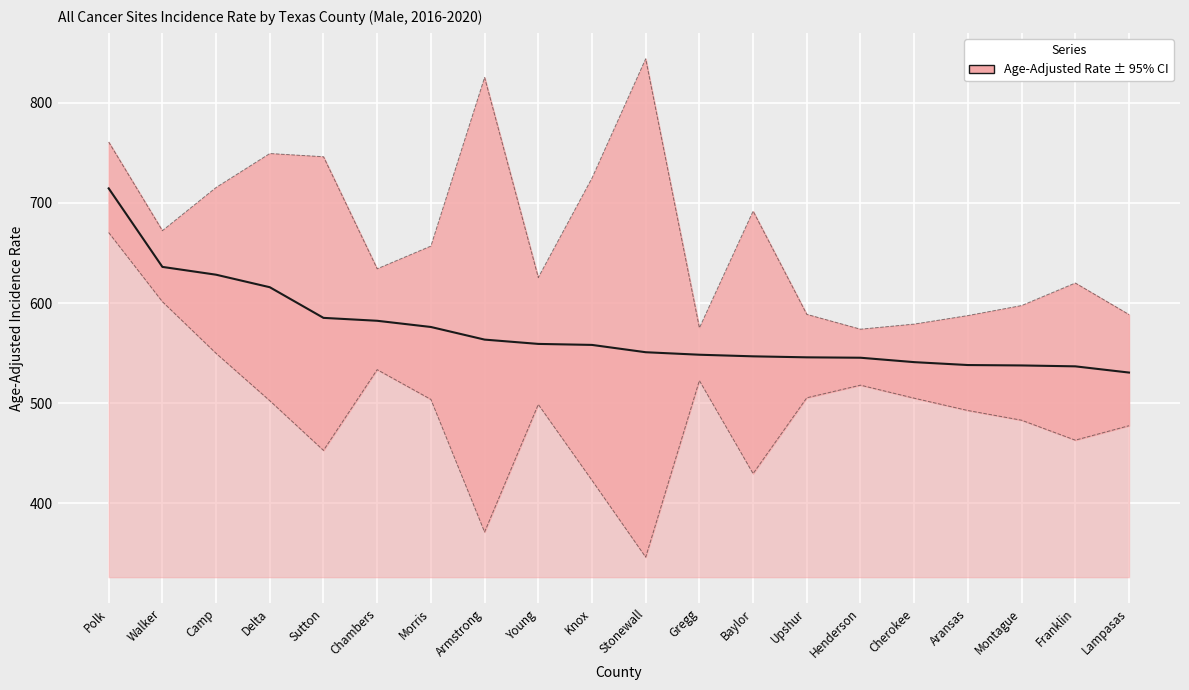

Which has a higher value, Lampasas or Montague?

Montague